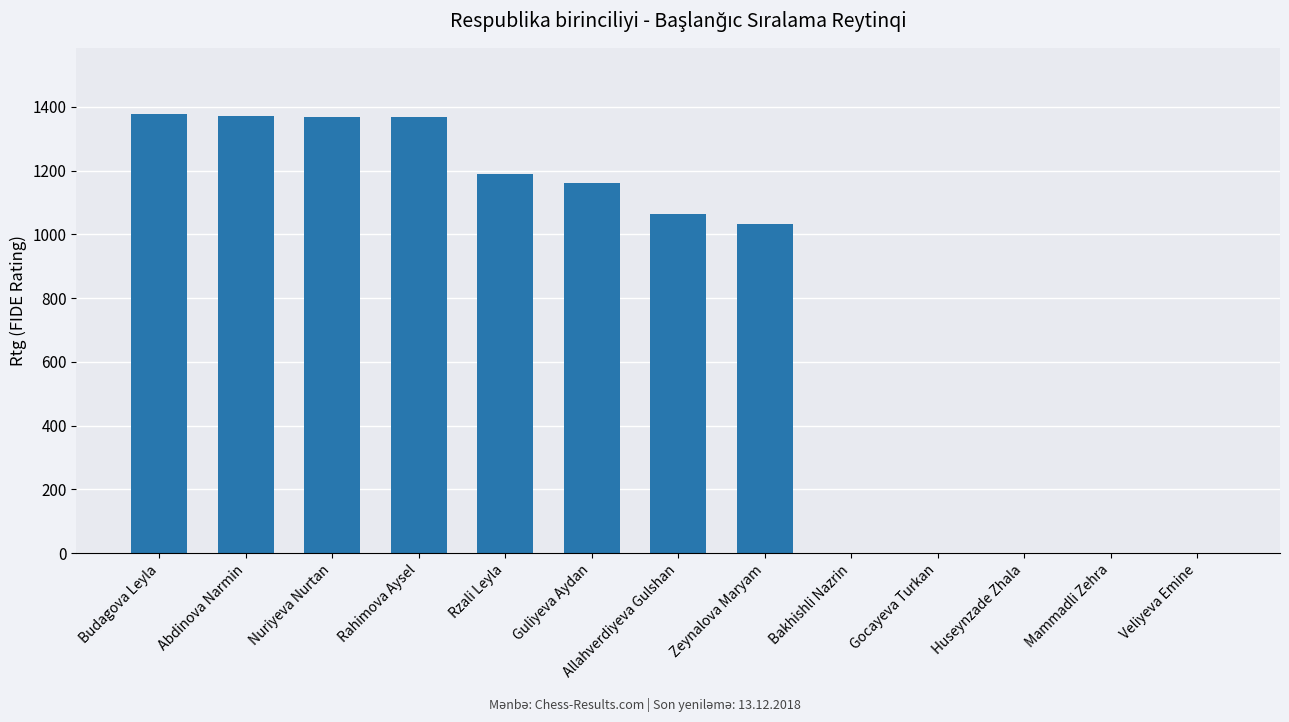

What is the ratio of the value at Allahverdiyeva Gulshan to the value at Budagova Leyla?

0.8